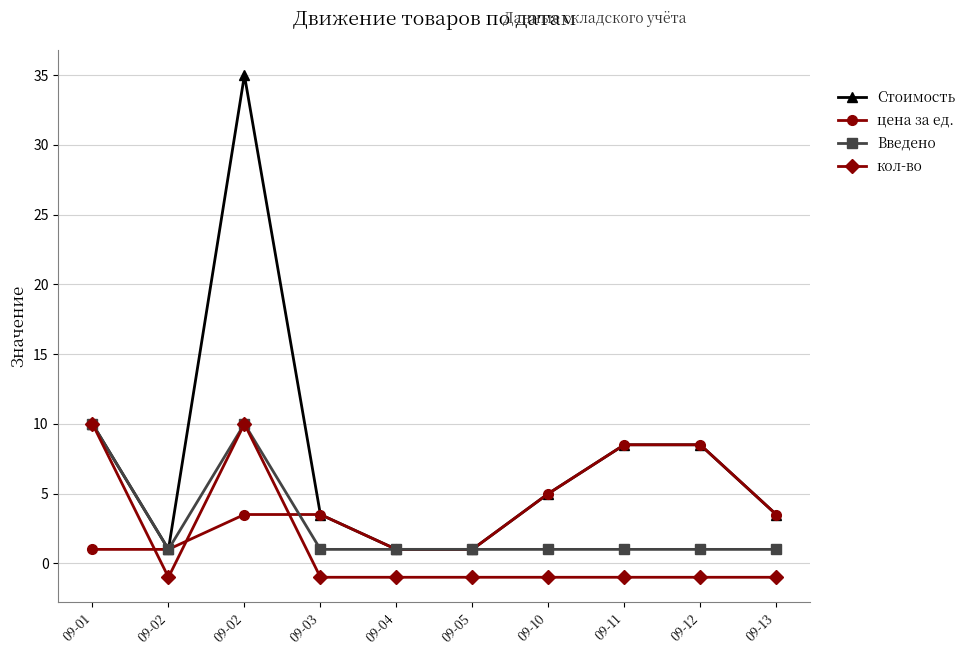

The value of Введено at 09-04 is 1.7. True or false?

False